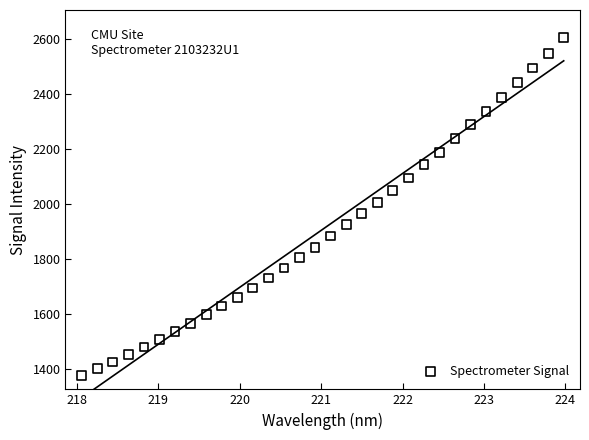

What is the range of X values (max minus min)?

5.9